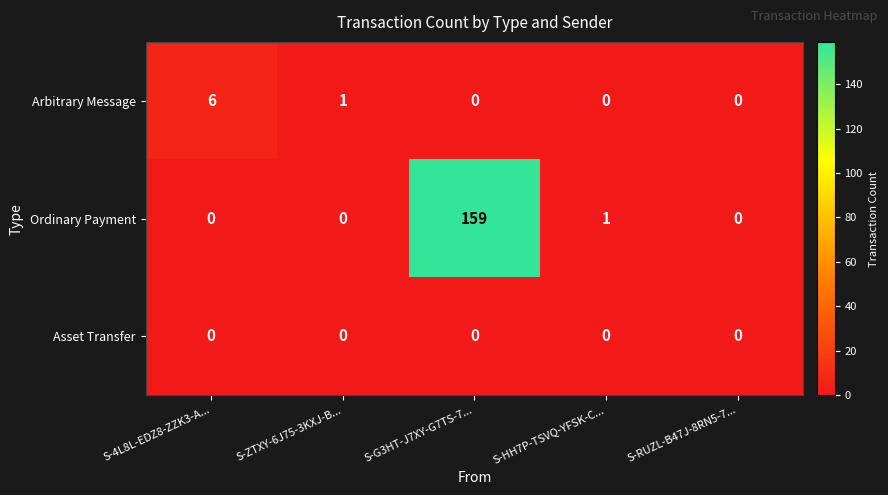

Between S-G3HT-J7XY-G7TS-7... and S-HH7P-TSVQ-YFSK-C..., which series saw the biggest shift?

Ordinary Payment